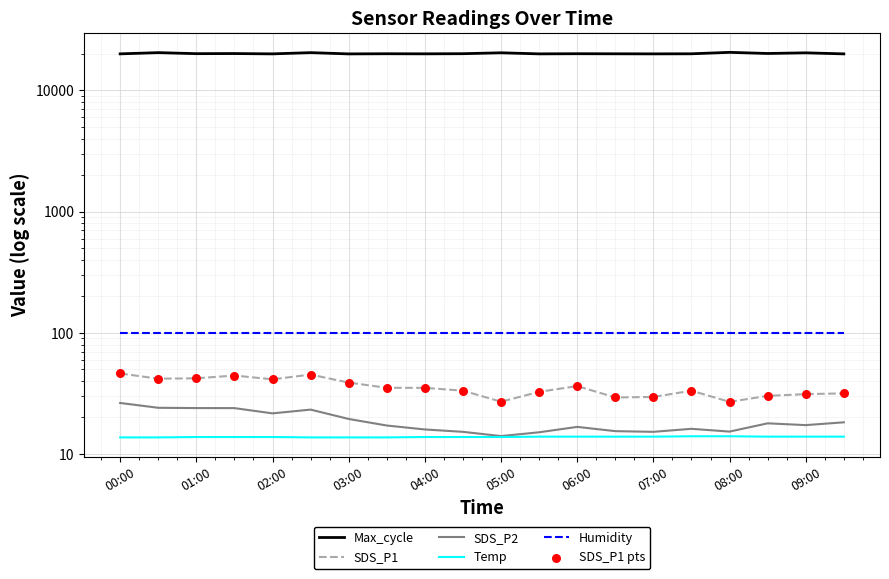

Which series contains the lowest Y value?

Temp